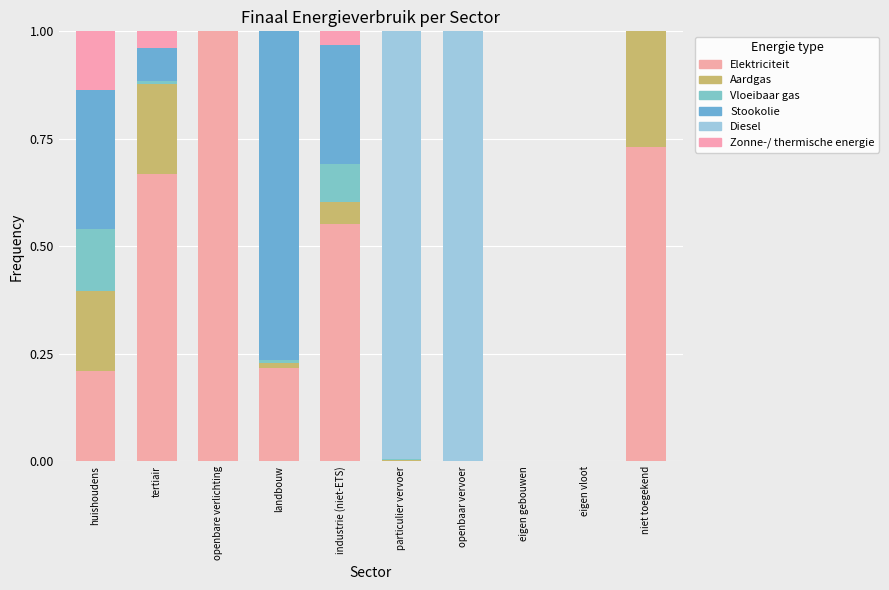

How many data points does each series have?

10